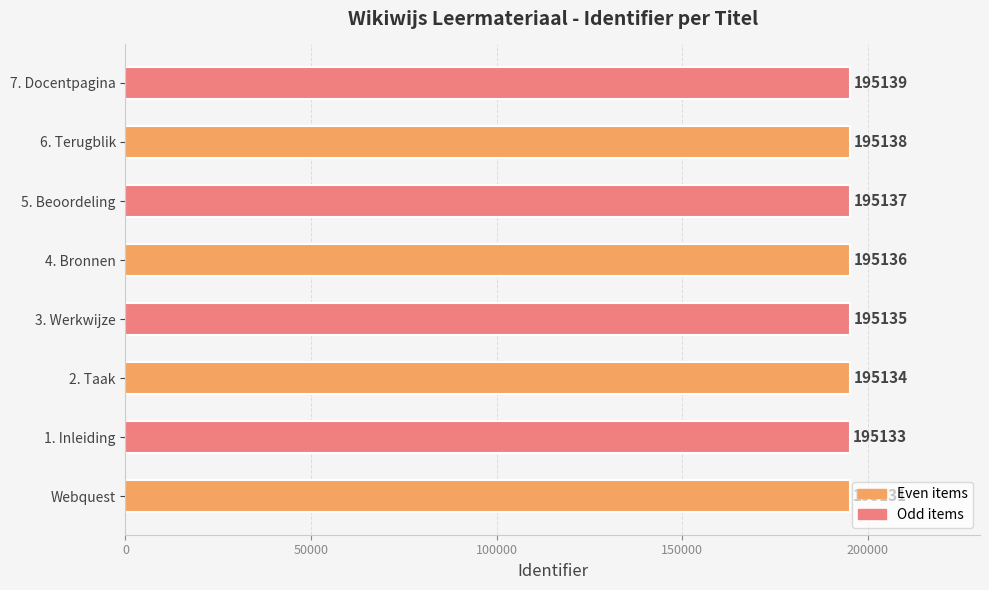

Reading bottom to top, extract all data points from this chart.

Webquest=195131	1. Inleiding=195133	2. Taak=195134	3. Werkwijze=195135	4. Bronnen=195136	5. Beoordeling=195137	6. Terugblik=195138	7. Docentpagina=195139